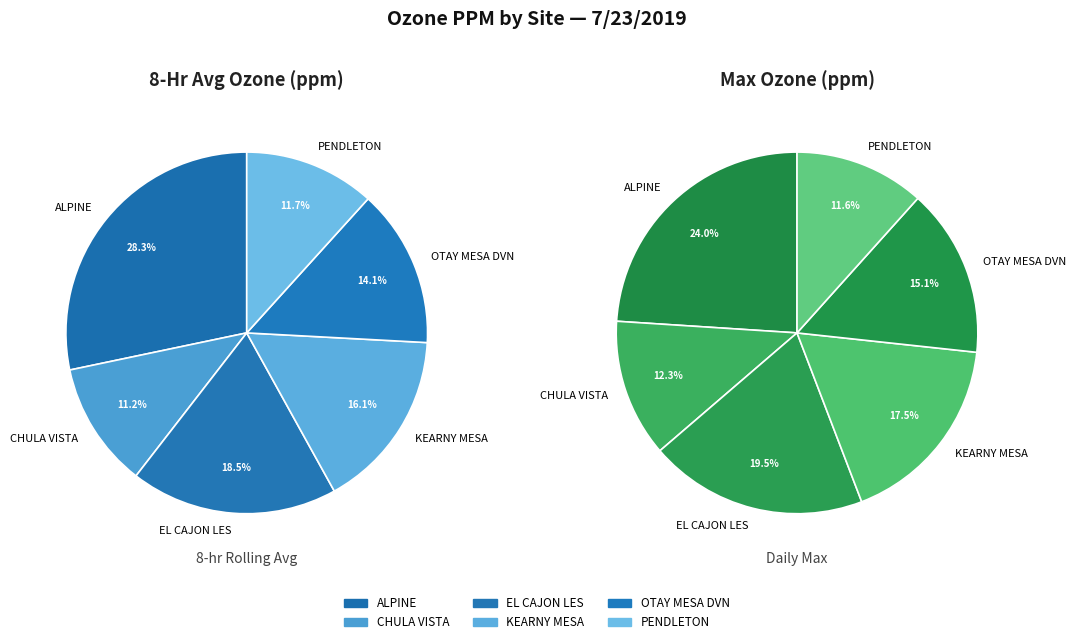

Does ALPINE account for over 50% of the chart?

No